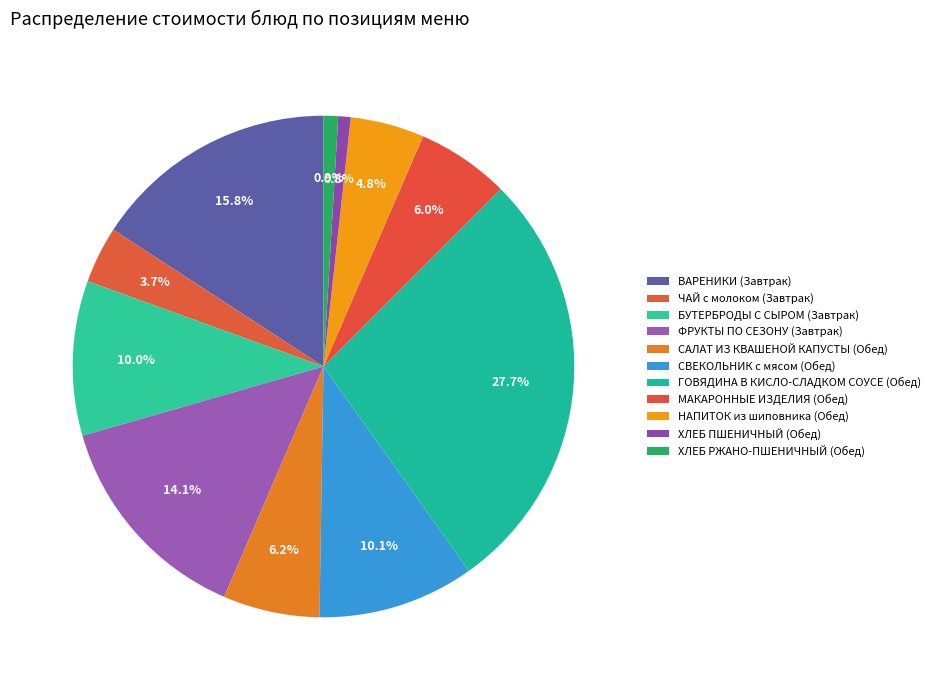

How many slices are in this pie chart?

11